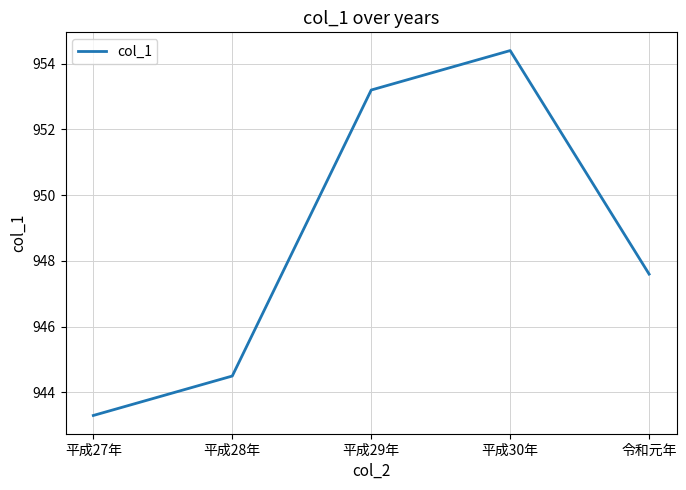

What is the change in value from 平成28年 to 平成29年?

+8.7